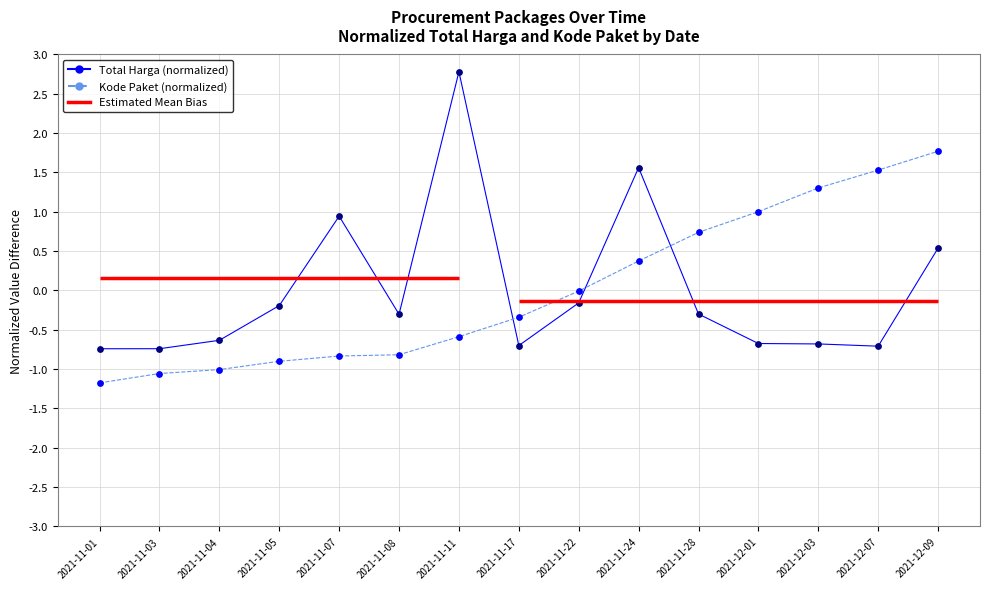

Which series reaches the minimum Y coordinate?

Kode Paket (normalized)